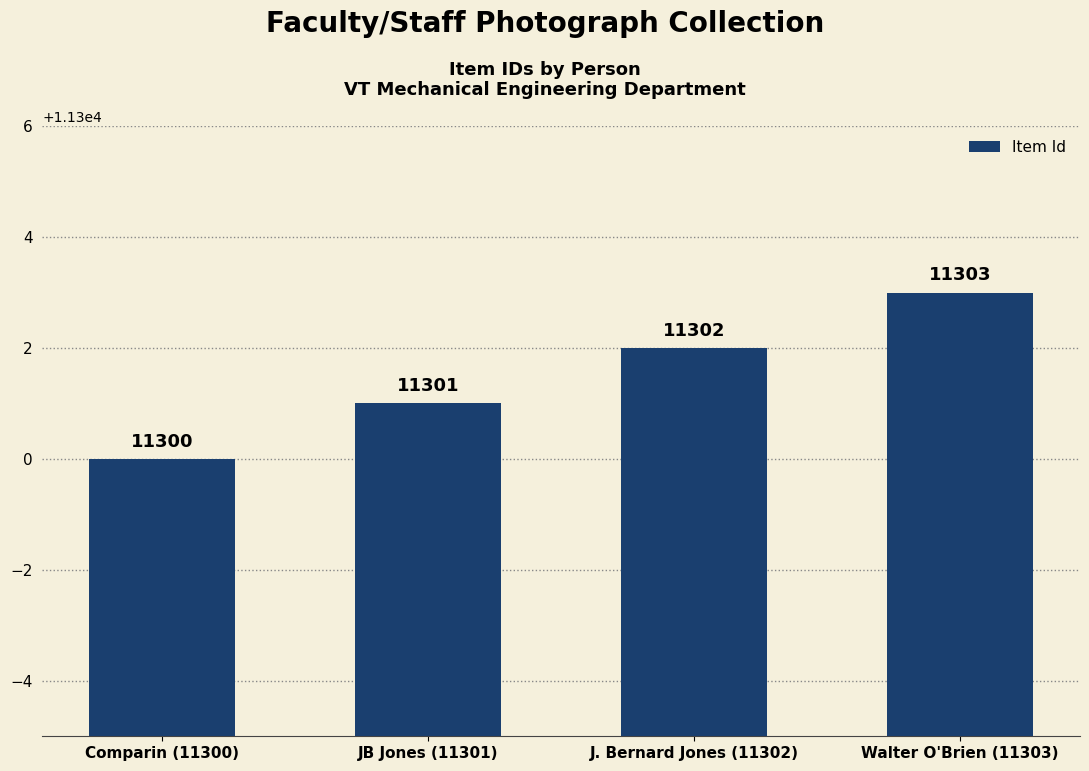

What is the change in value from J. Bernard Jones (11302) to Walter O'Brien (11303)?

+1